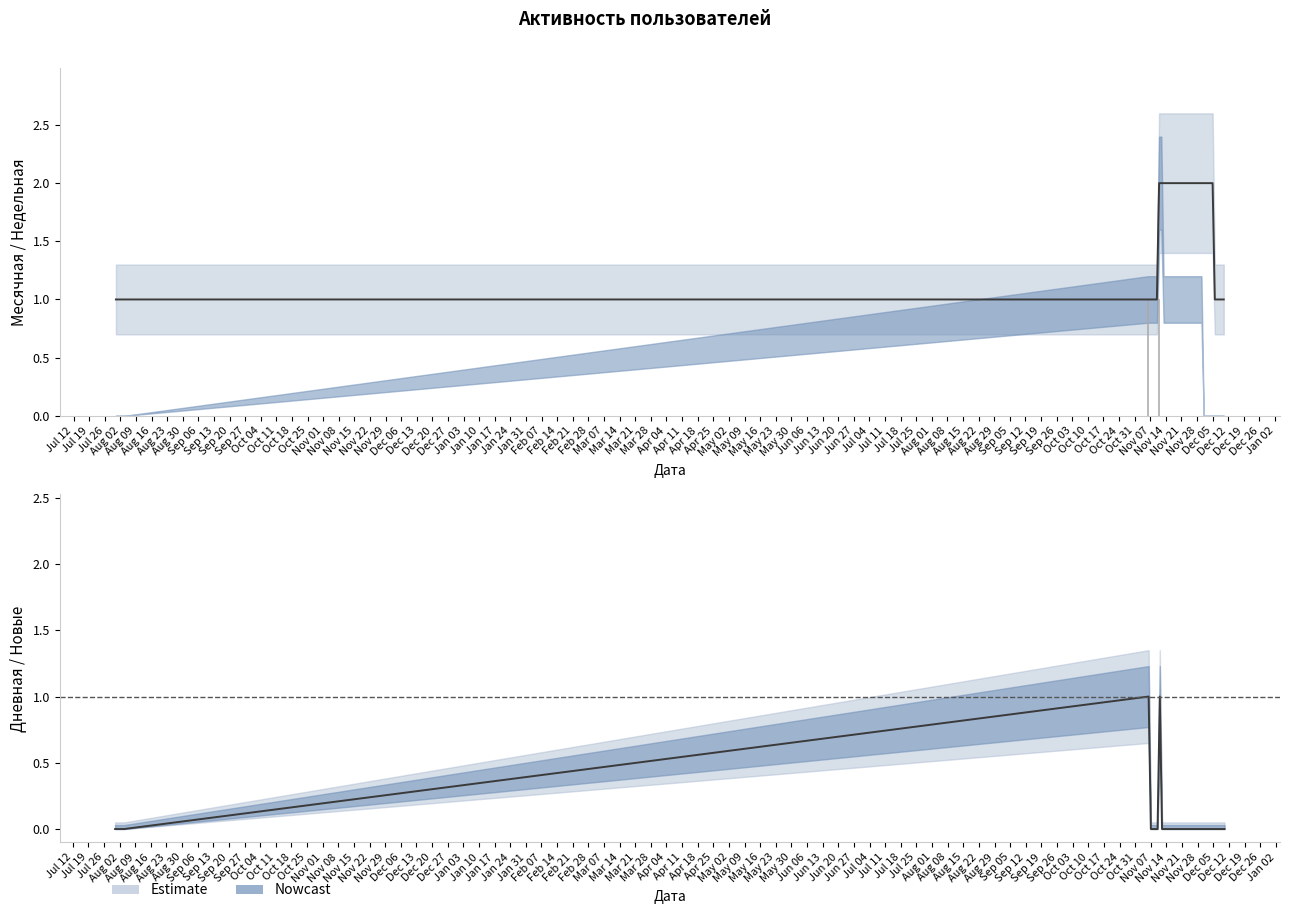

How many Дневная values are between 0 and 1?

40